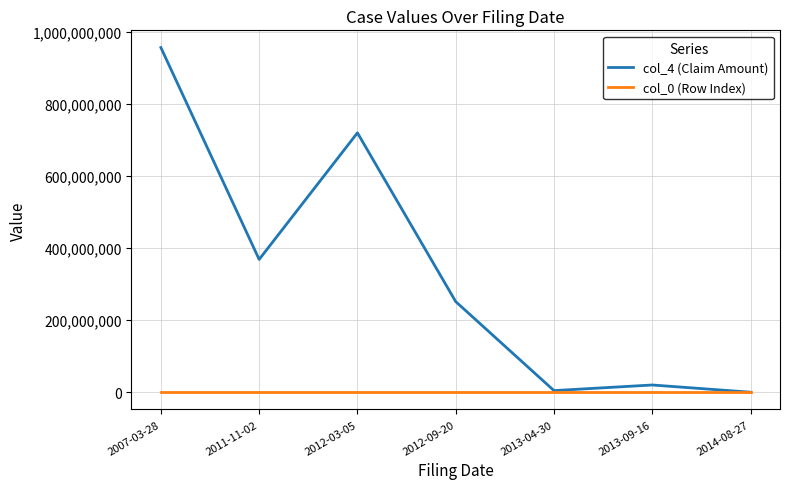

The value of col_4 (Claim Amount) at 2011-11-02 is 368102619. True or false?

True